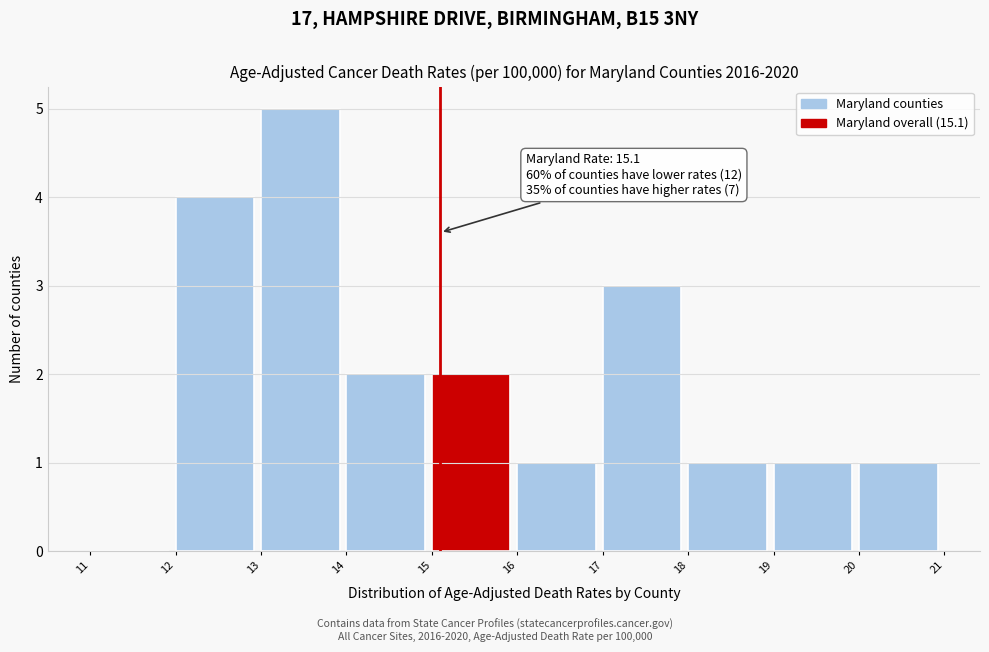

Over which range of the x-axis is the bar tallest?

13 to 14